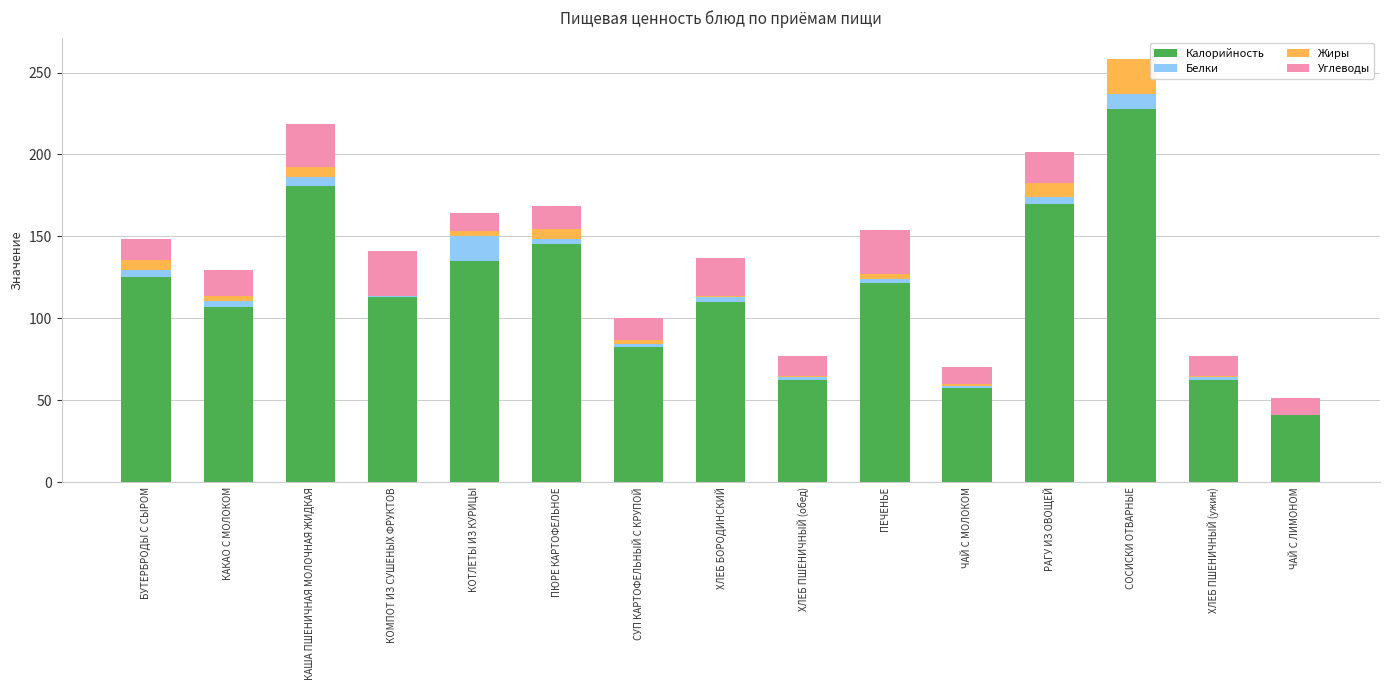

Are the bars grouped side by side (vs. stacked)?

No